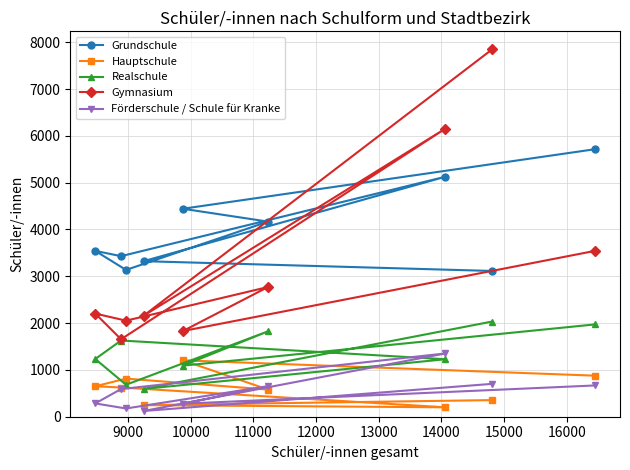

Which series has the largest range (max minus min)?

Gymnasium